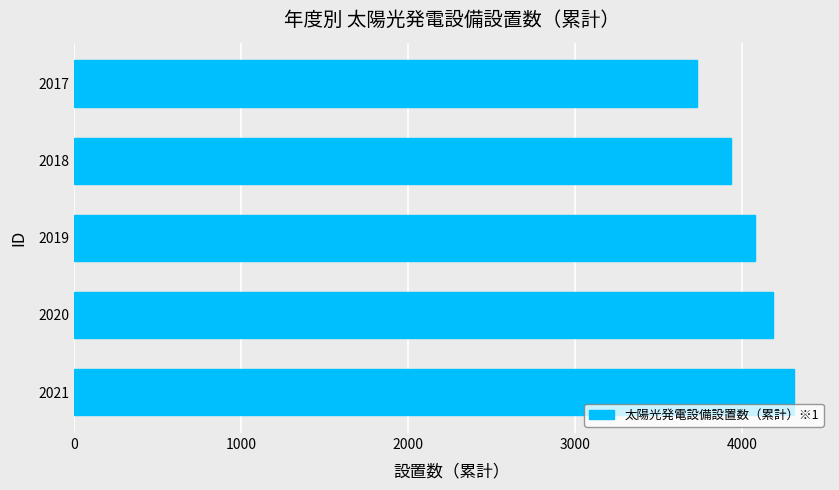

What is the greatest value displayed?

4312